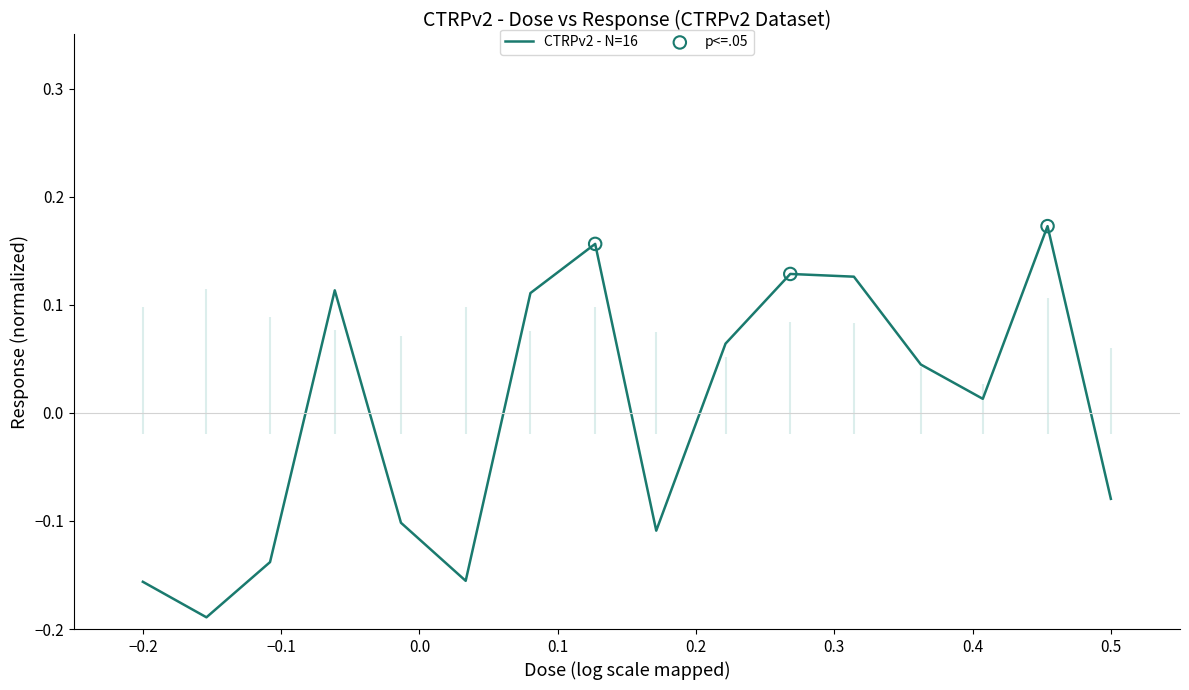

Between 0.52 and 0.0081, which is larger?

0.52